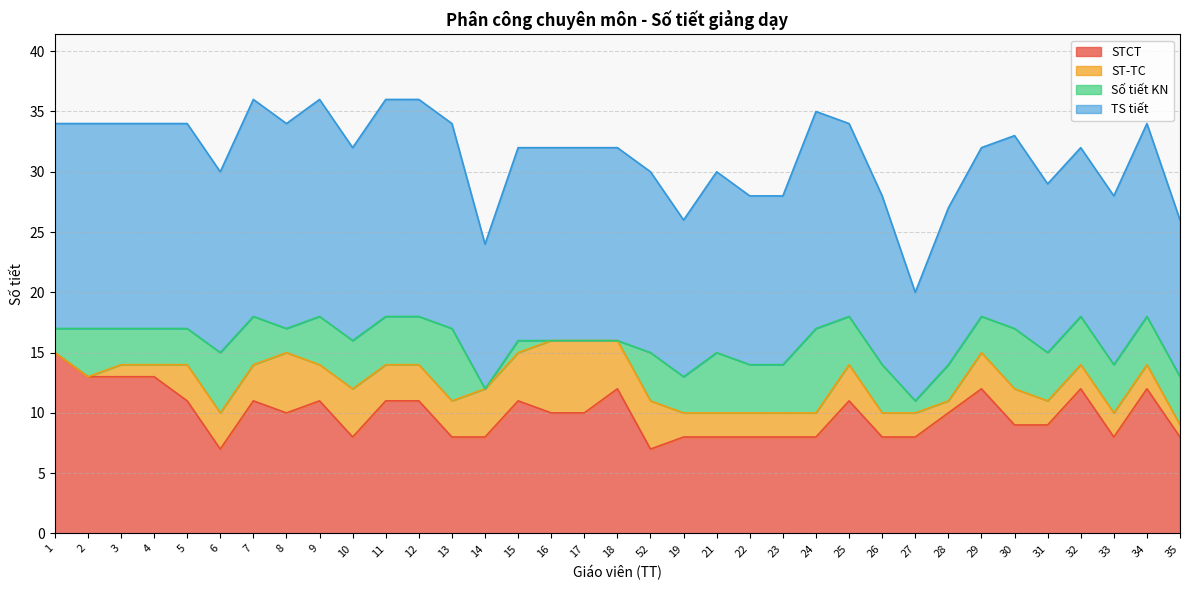

Is the value of STCT at 5 greater than the value of Số tiết KN at 29?

Yes